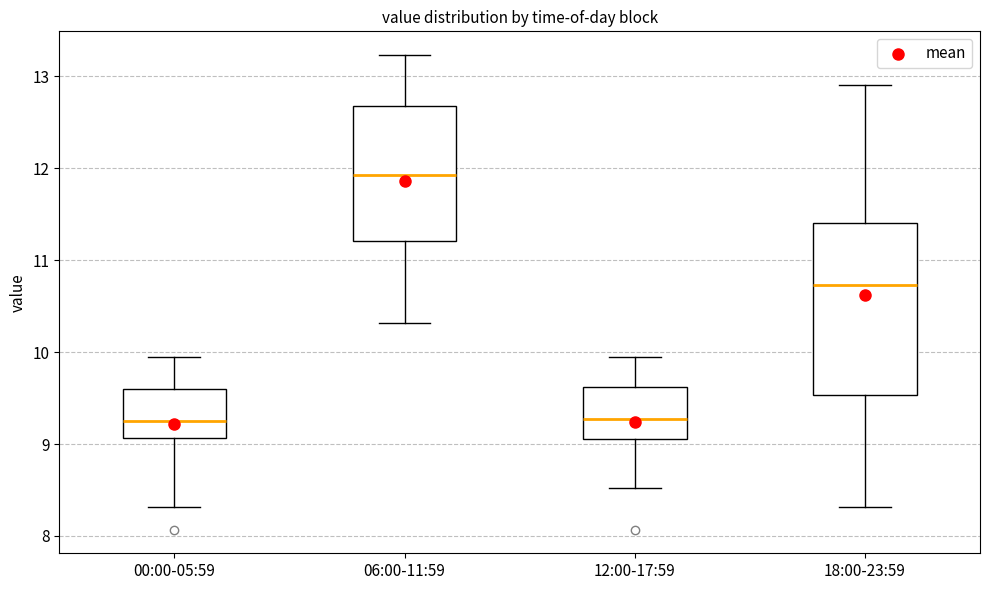

Where does the upper whisker of the box for 00:00-05:59 end on the y-axis? The values are not printed on the chart, so give them approximately, as read against the axis.

10.0